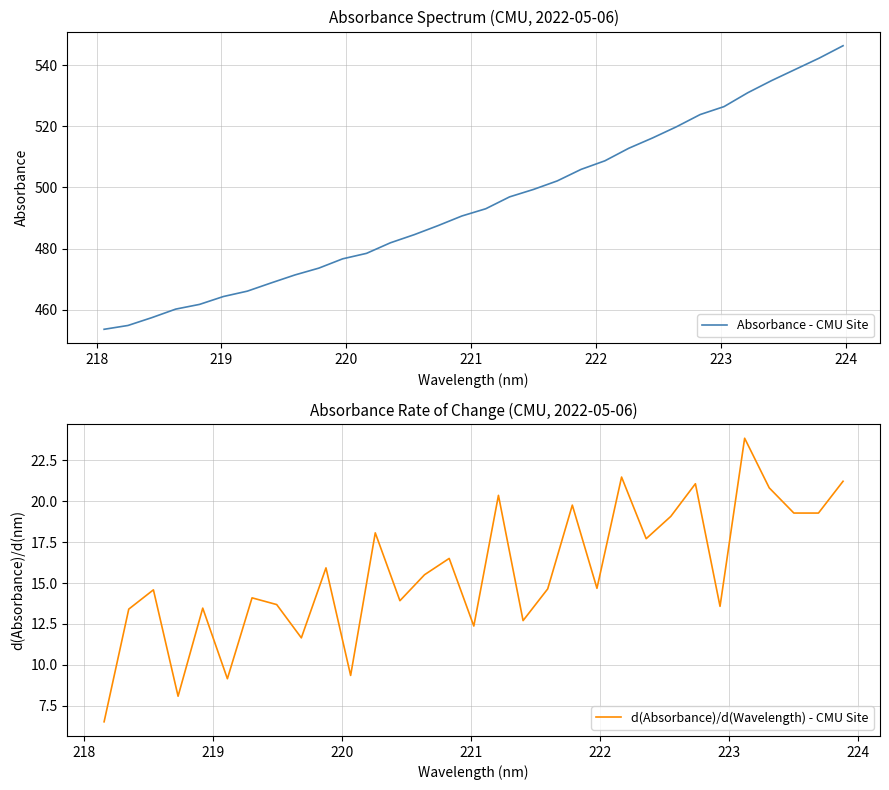

True or false: there are more than 1 points higher than both neighbors.

False